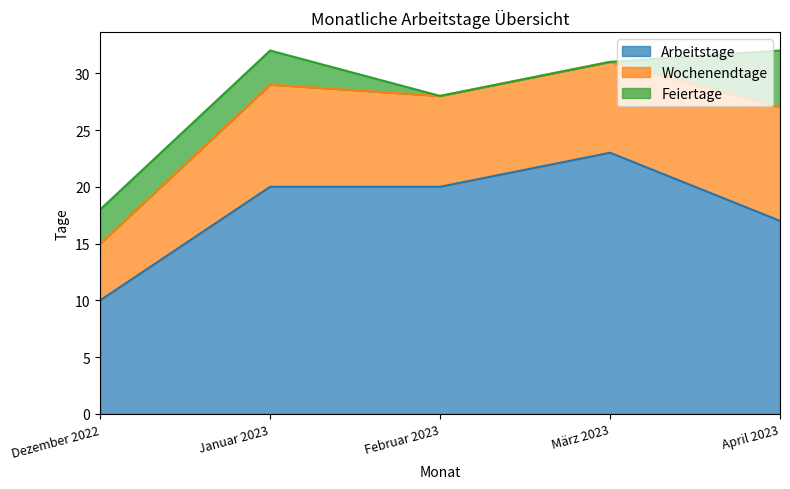

What is the spread (max minus min) of values at Januar 2023?

17